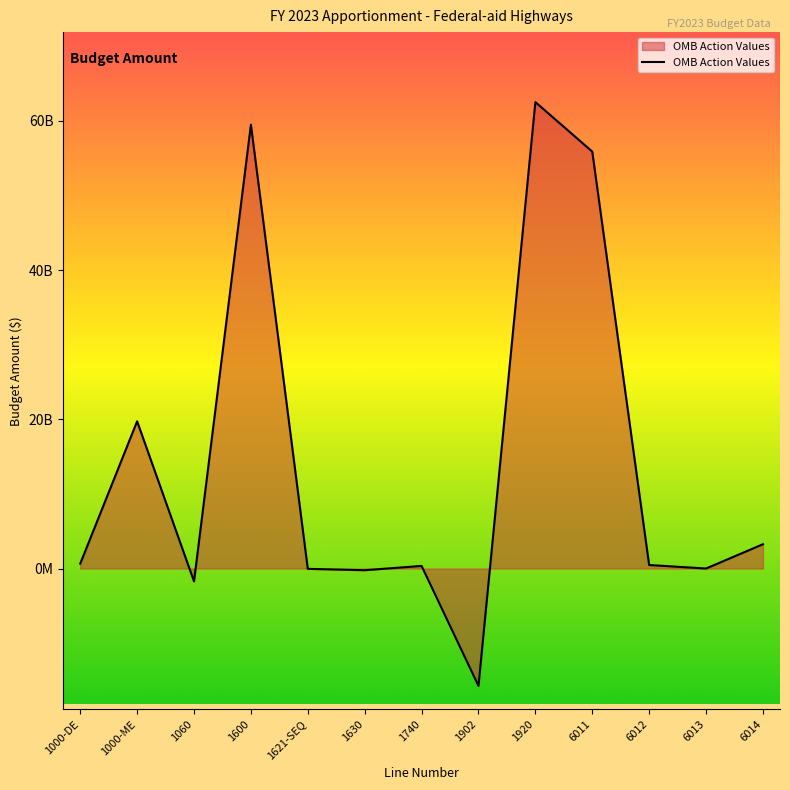

Does the chart have visible grid lines?

No